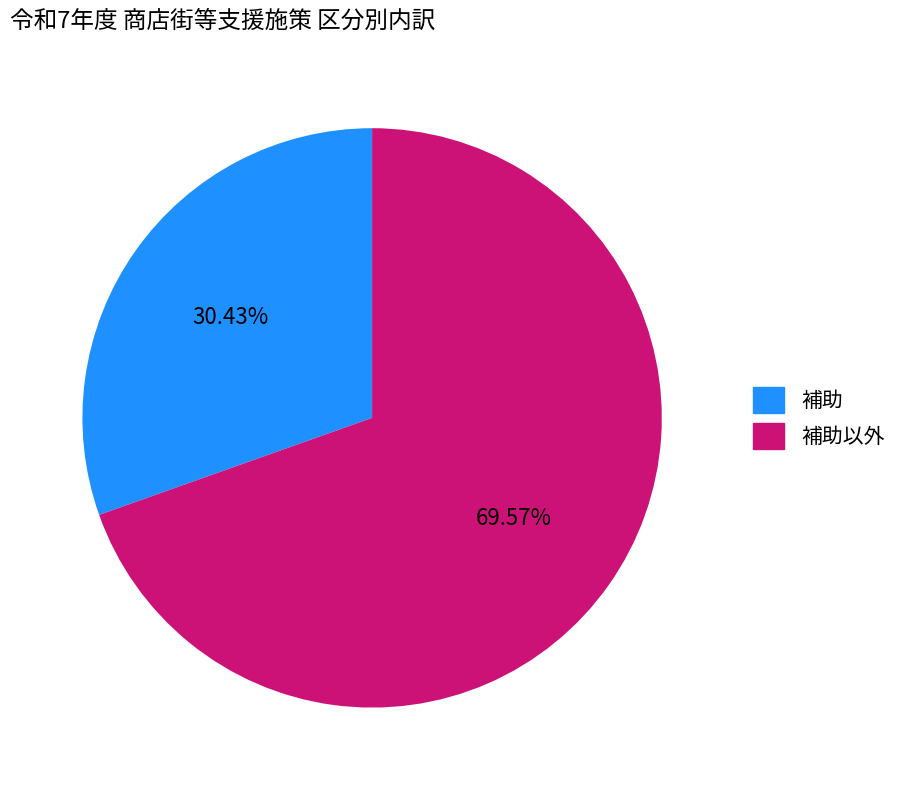

Rank the categories by value from lowest to highest.

補助, 補助以外